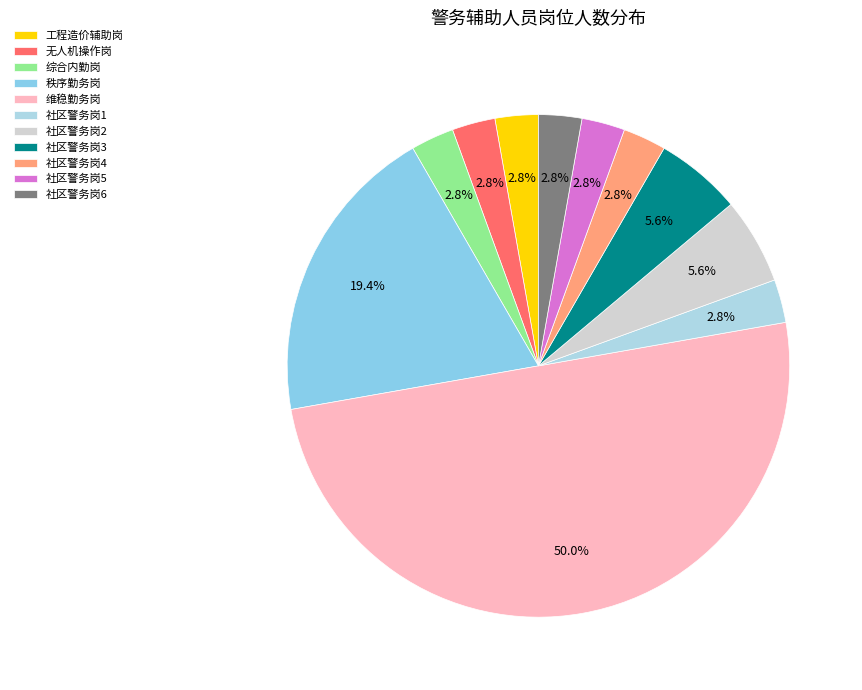

To the nearest percent, what percentage of the pie is 无人机操作岗?

3%